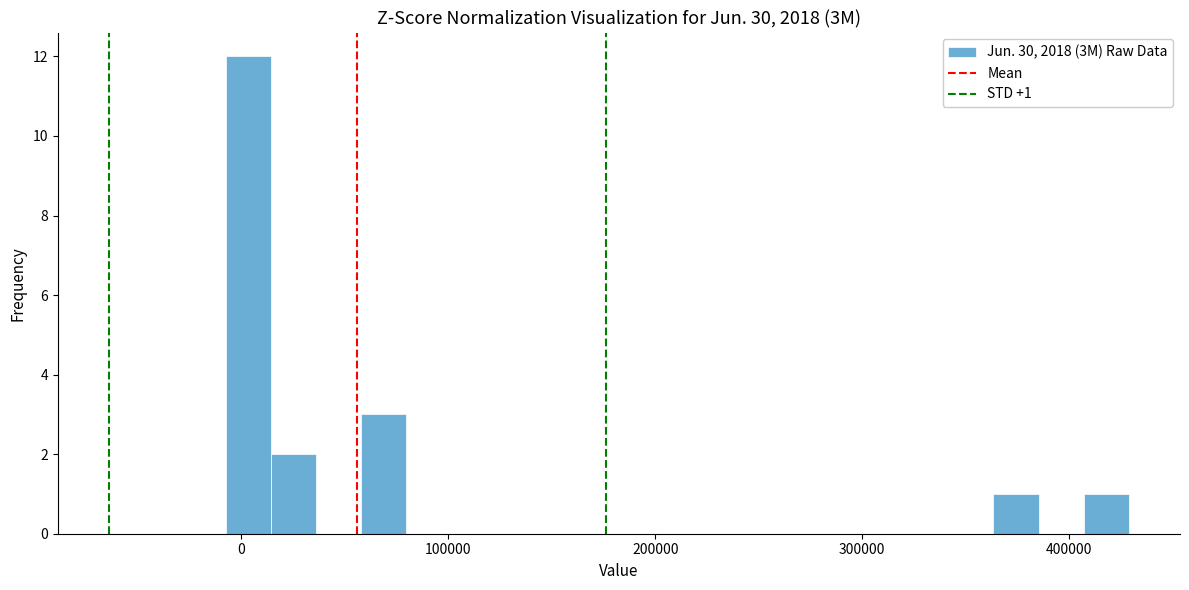

Around what value on the x-axis is the tallest bar? Give the approximate position of its centre, as read against the axis.

0